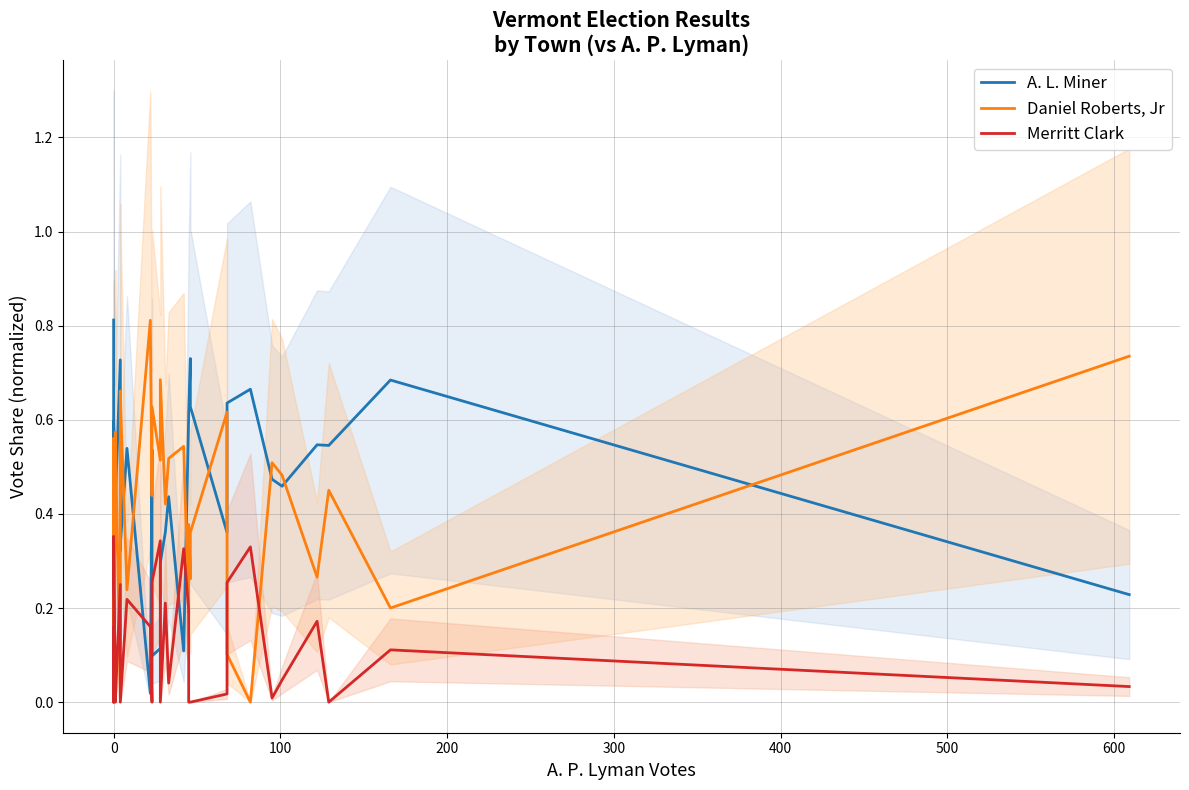

The A. L. Miner series shows 1.0 at 400. True or false?

False